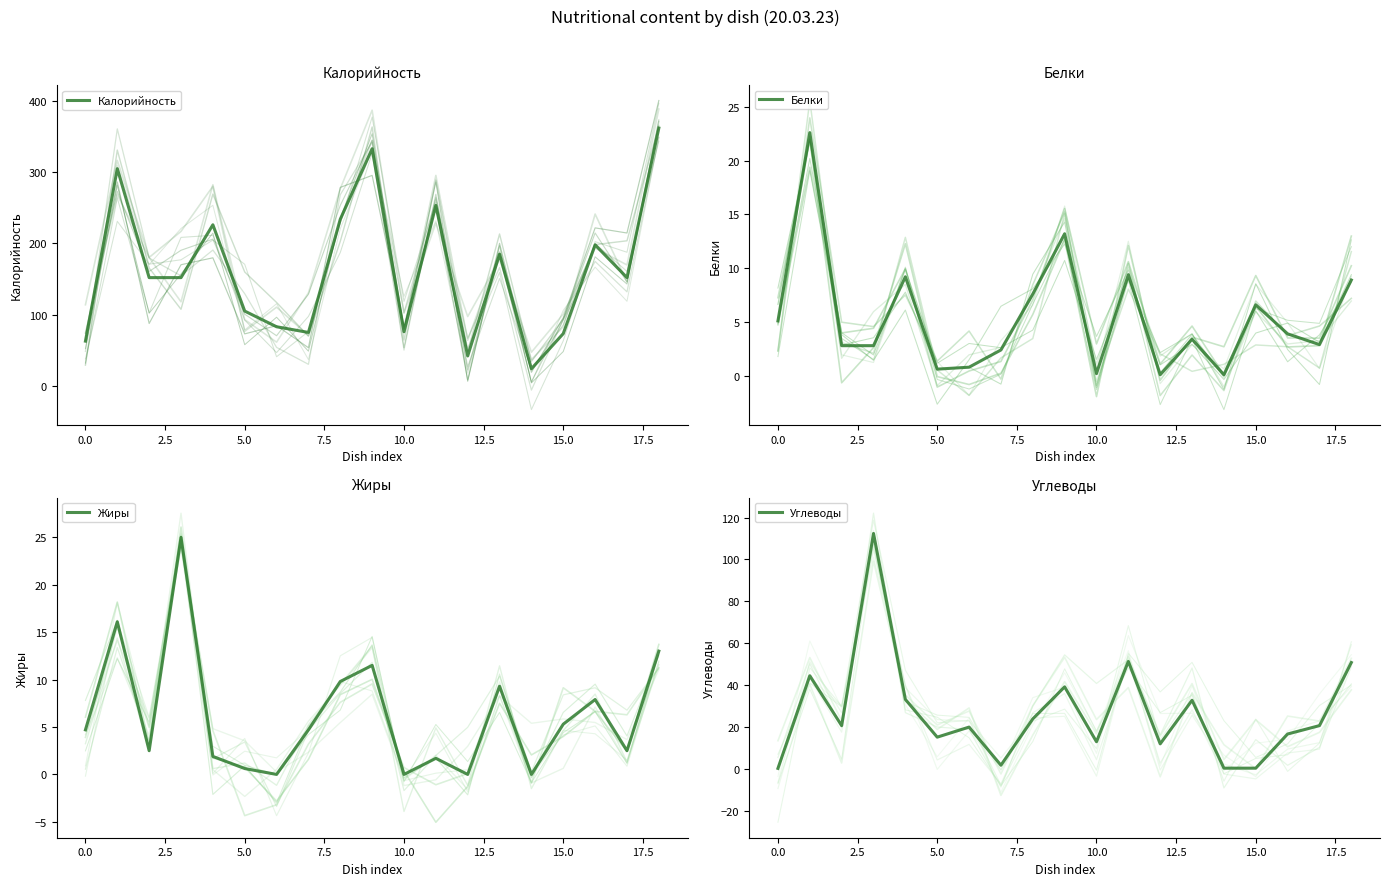

The value of Белки at 14 is 0.1. True or false?

True